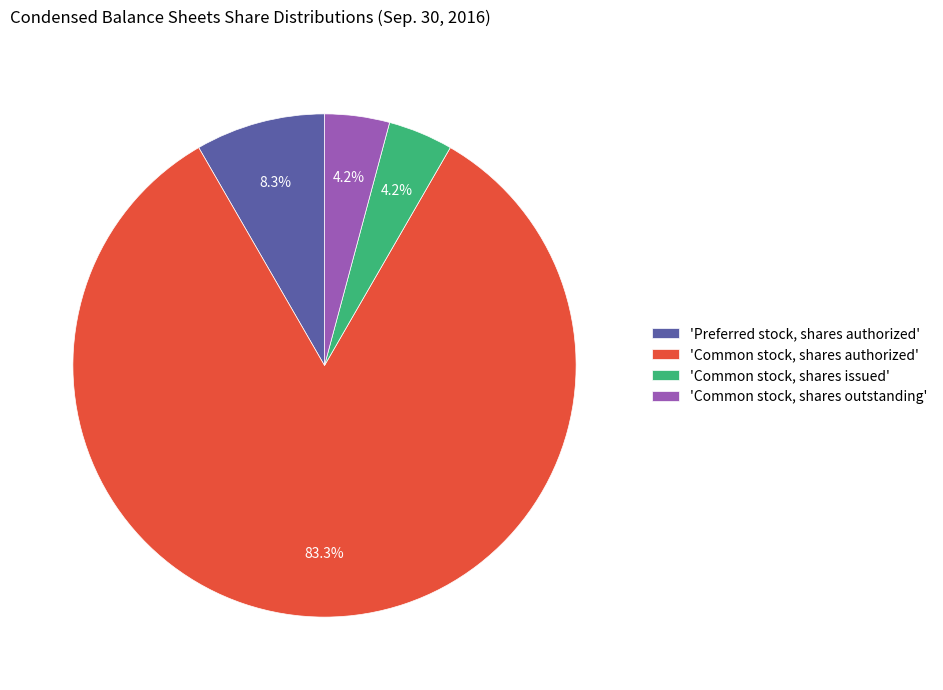

Is there any slice that represents more than half of the pie?

Yes